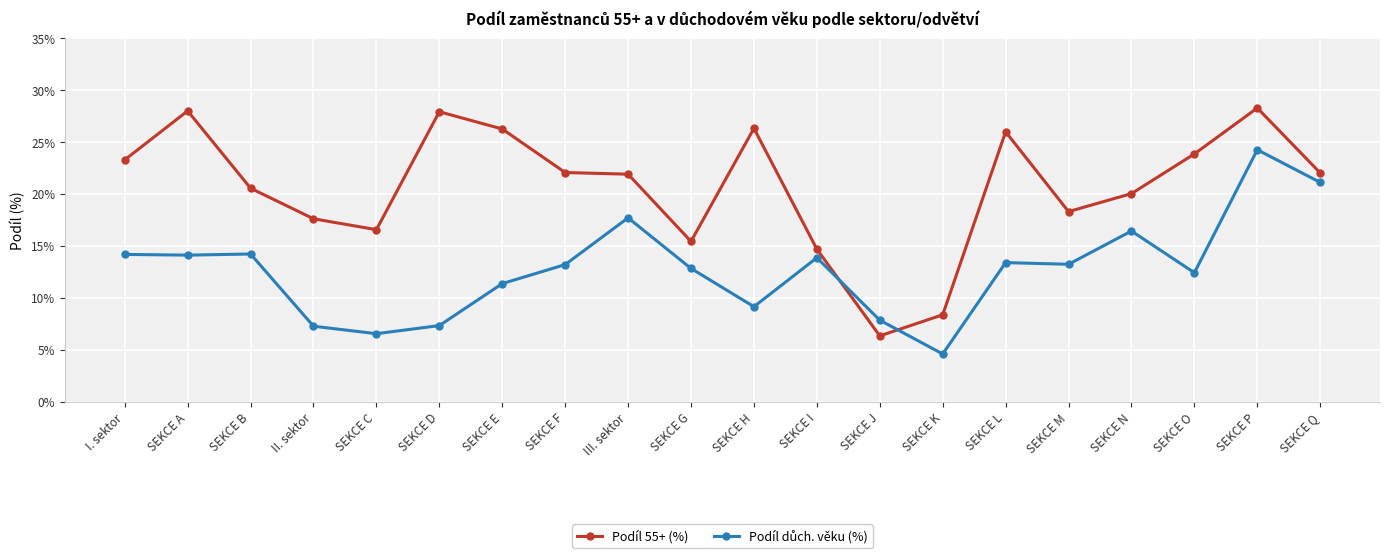

Which series has the largest total across all categories?

Podíl 55+ (%)